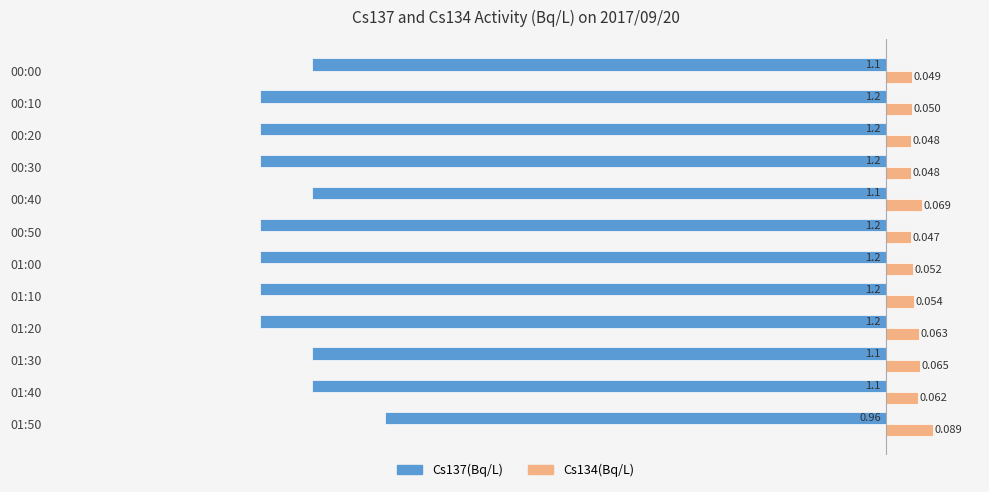

Is the value of Cs137(Bq/L) at 01:00 greater than the value of Cs134(Bq/L) at 00:40?

No